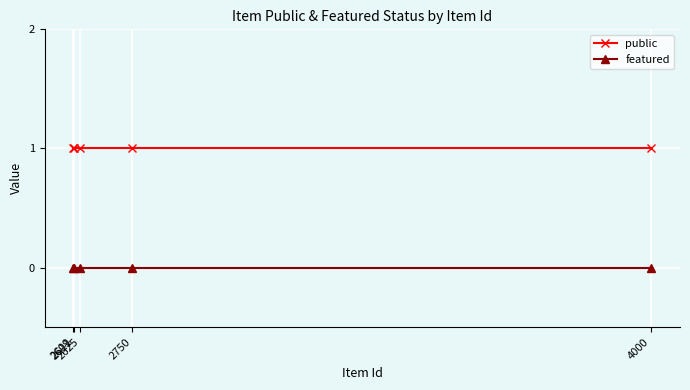

What is the sum of all public values?

5